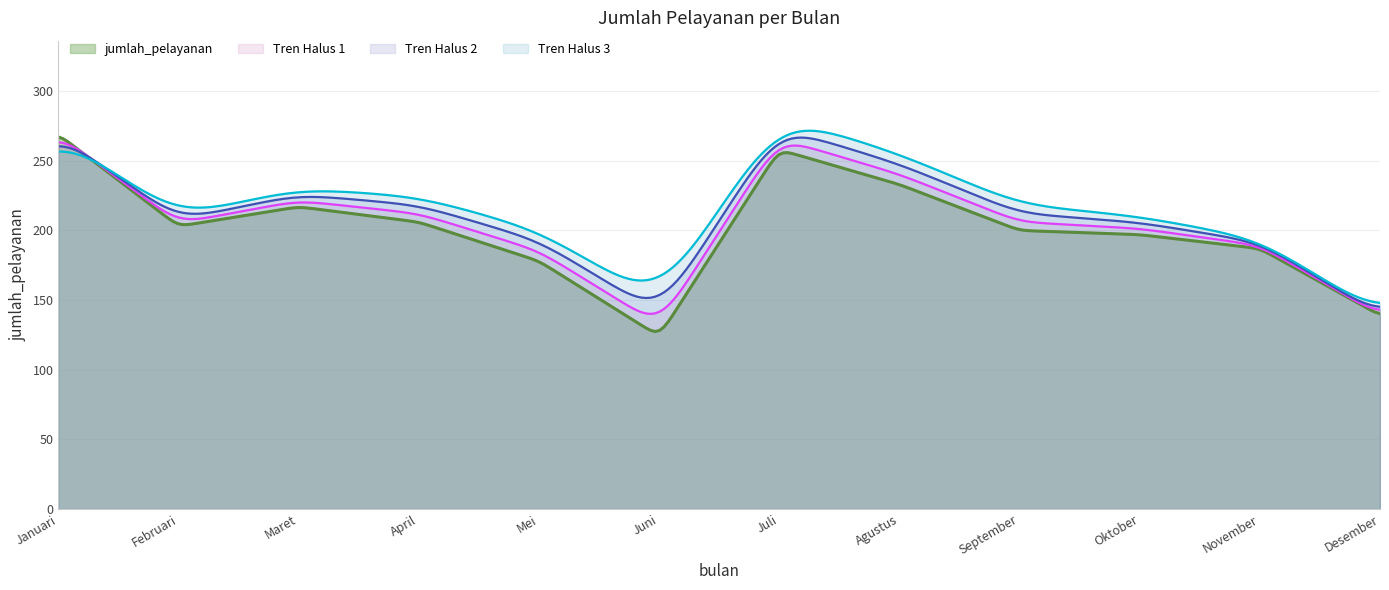

What is the maximum value shown in the chart?

271.6